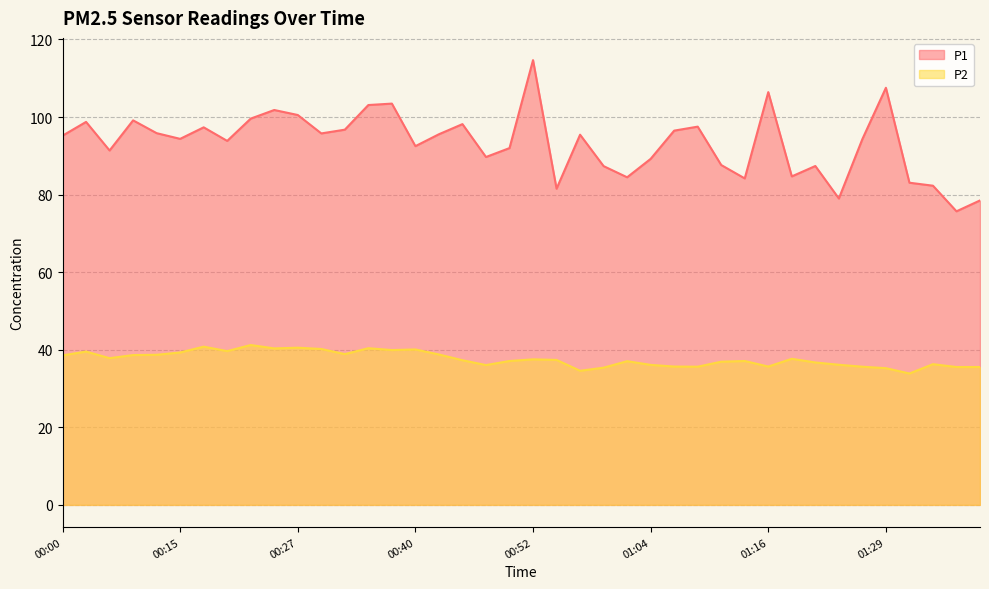

What is the maximum value shown in the chart?

114.7